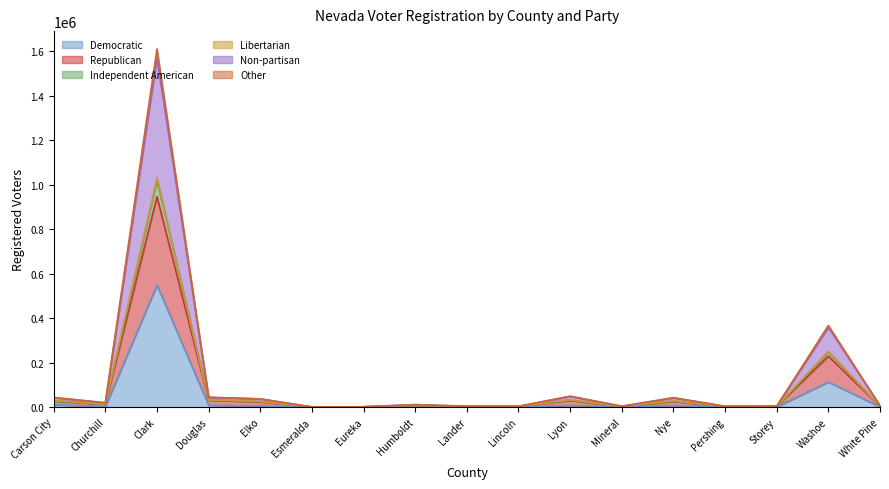

Does the chart display data point markers on the line(s)?

No